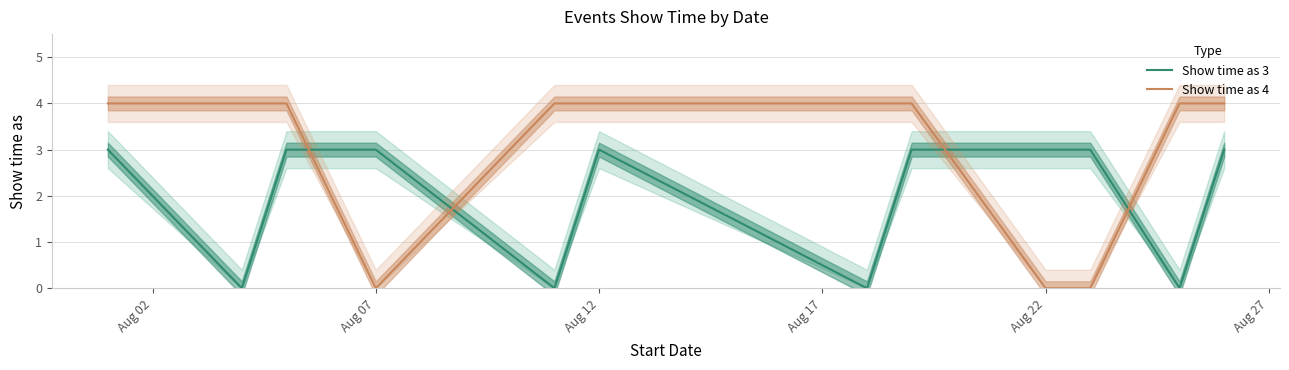

What is the sum of all Show time as 3 values?

24